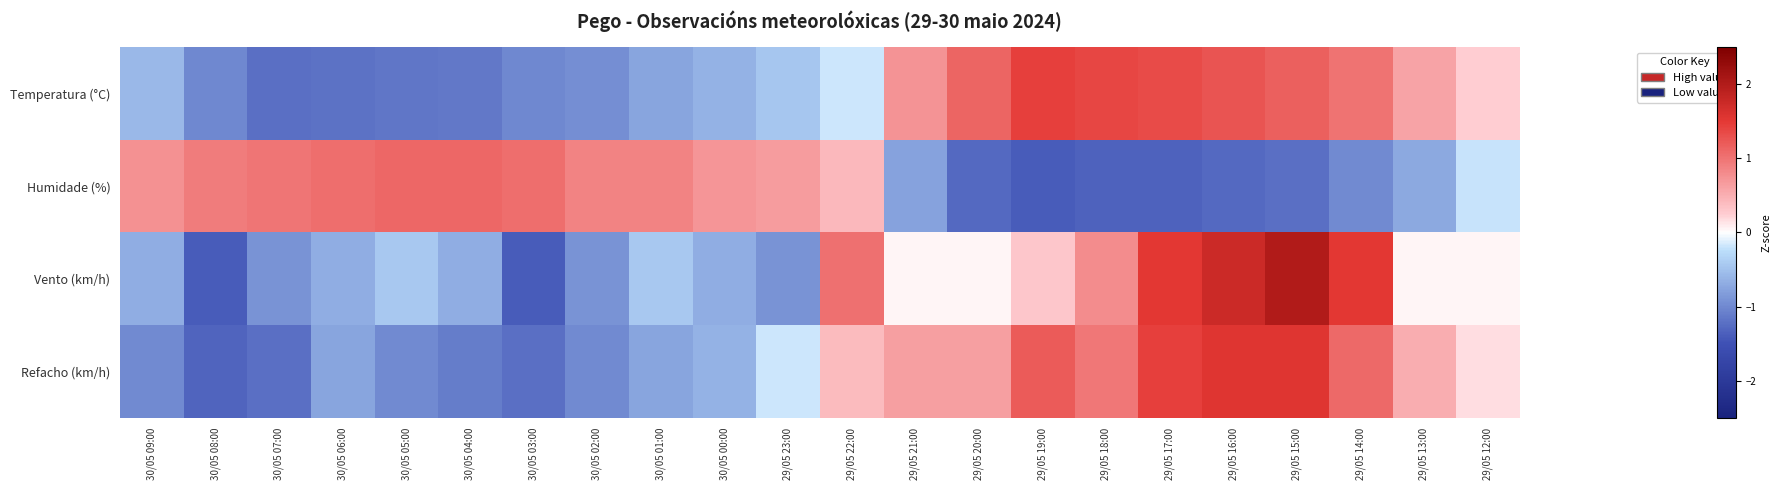

Between 29/05 22:00 and 29/05 19:00, which series saw the biggest shift?

Humidade (%)